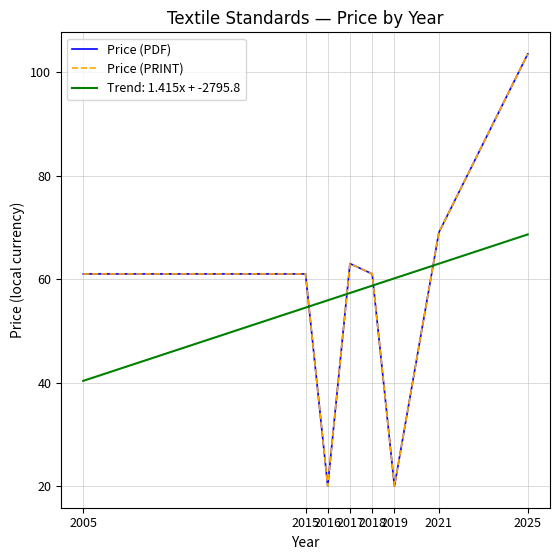

Is this an area chart (filled region under the line)?

No